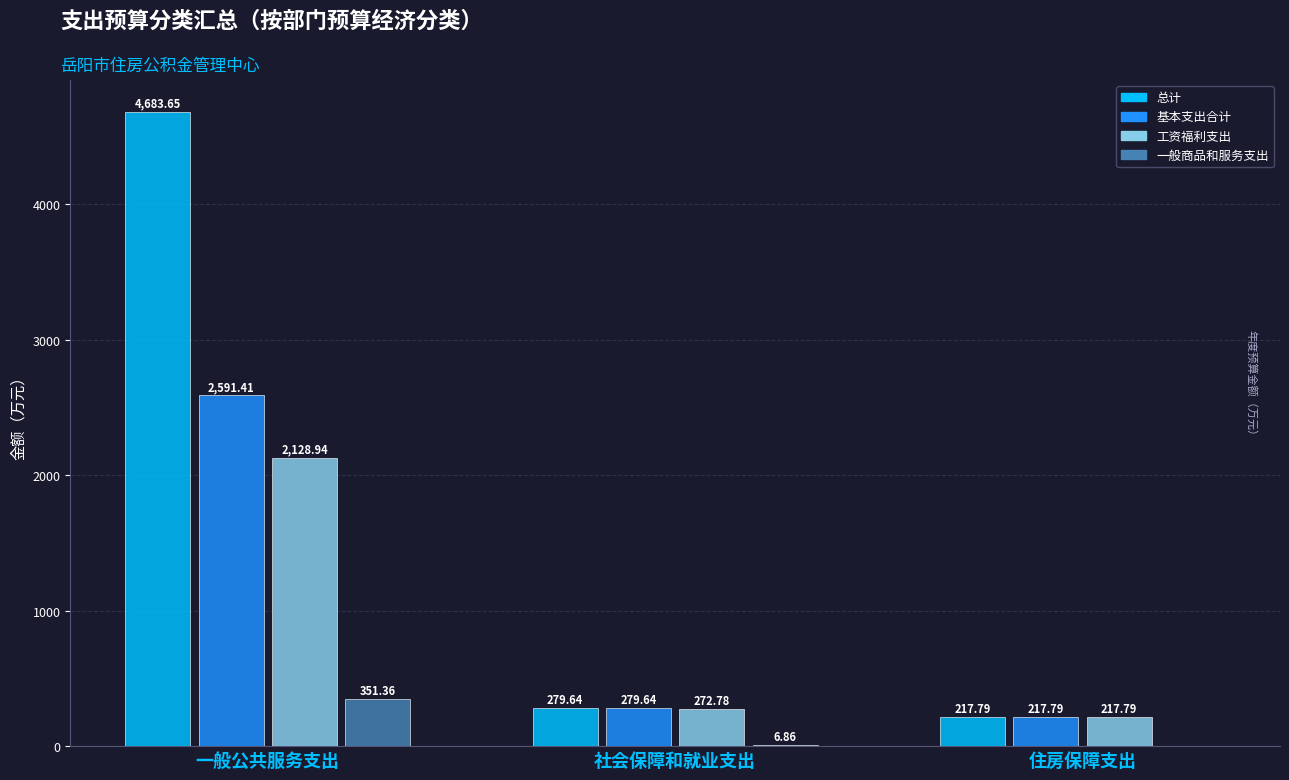

Is the value of 总计 at 社会保障和就业支出 greater than the value of 工资福利支出 at 社会保障和就业支出?

Yes